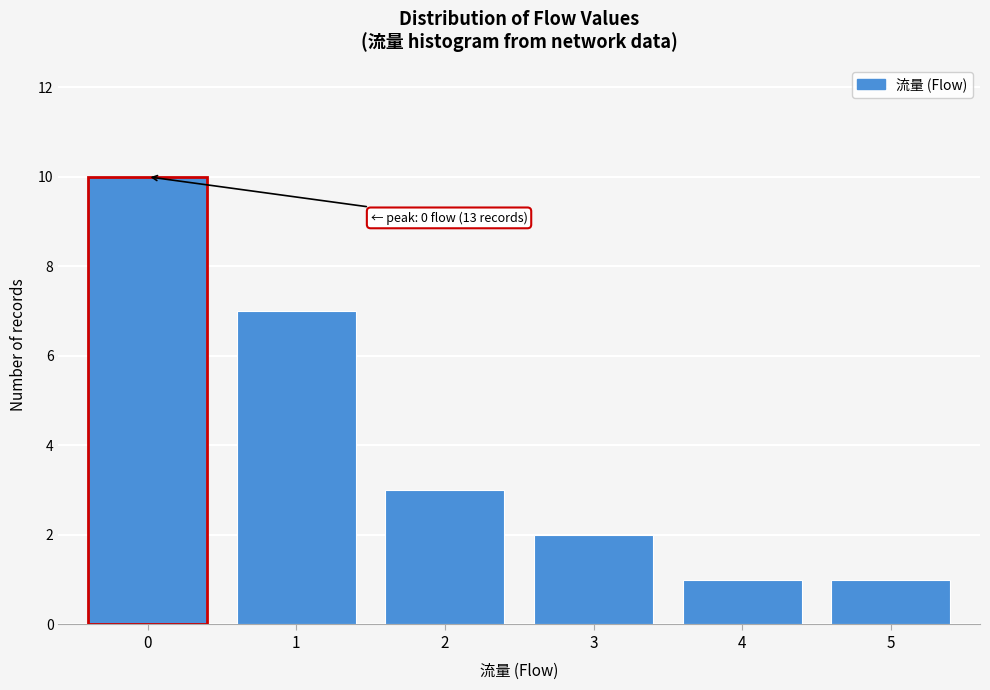

Reading right to left, list all the values displayed in this chart.

5=1	4=1	3=2	2=3	1=7	0=10